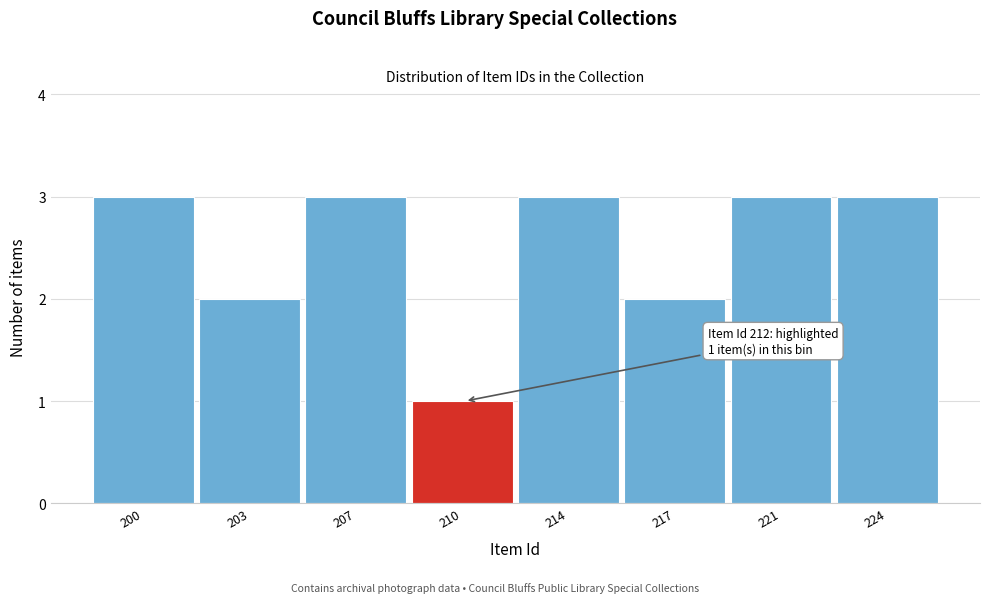

Reading left to right, list all the values displayed in this chart.

3	2	3	1	3	2	3	3